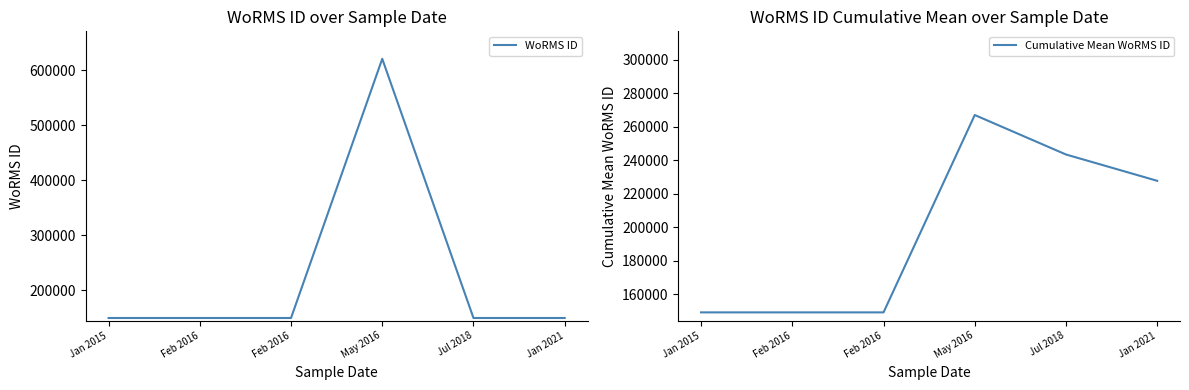

What is the average value of the WoRMS ID series?

227751